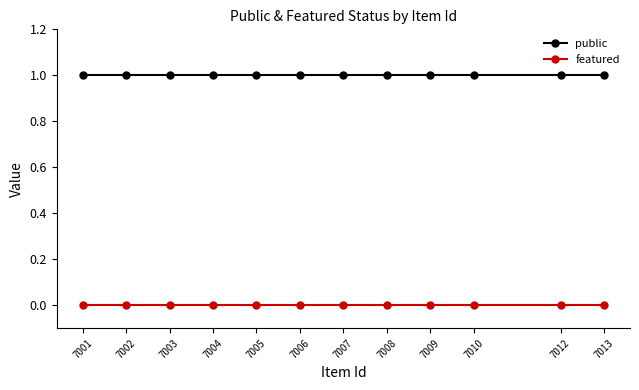

What is the value of the public point at the 7th from the left?

1